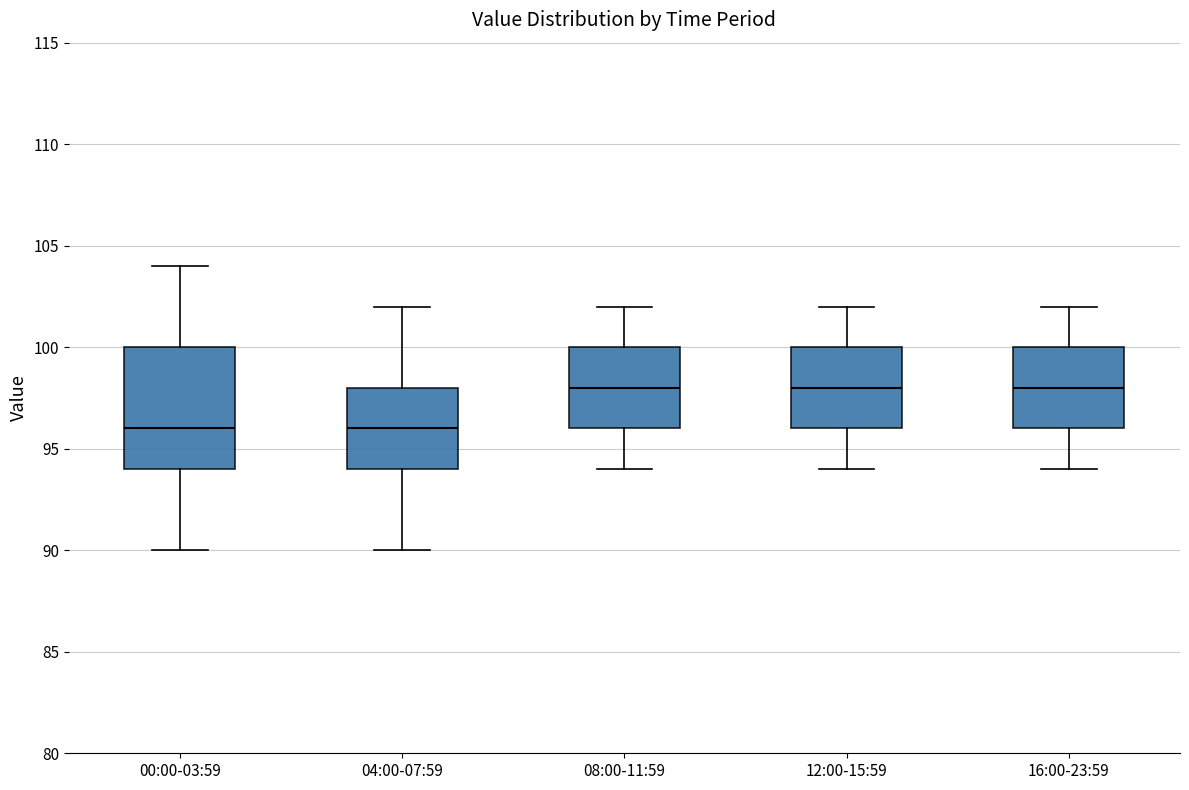

Reading left to right, read every box against the y-axis: the position of its median line, the range the box covers, and the ends of its whiskers. The values are not printed on the chart, so give them approximately, as read against the axis.

00:00-03:59: median 96, box 94 to 100, whiskers 90 to 104
04:00-07:59: median 96, box 94 to 98, whiskers 90 to 102
08:00-11:59: median 98, box 96 to 100, whiskers 94 to 102
12:00-15:59: median 98, box 96 to 100, whiskers 94 to 102
16:00-23:59: median 98, box 96 to 100, whiskers 94 to 102